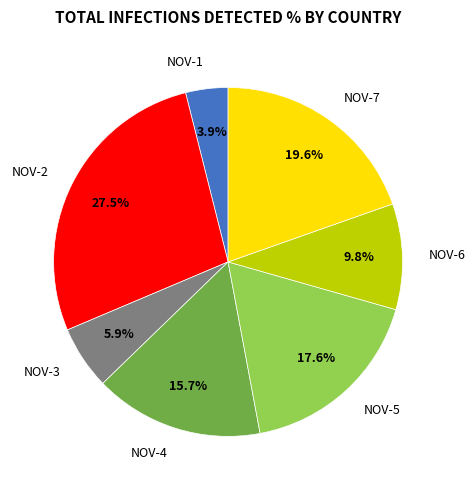

Rank the categories by value from highest to lowest.

NOV-2, NOV-7, NOV-5, NOV-4, NOV-6, NOV-3, NOV-1